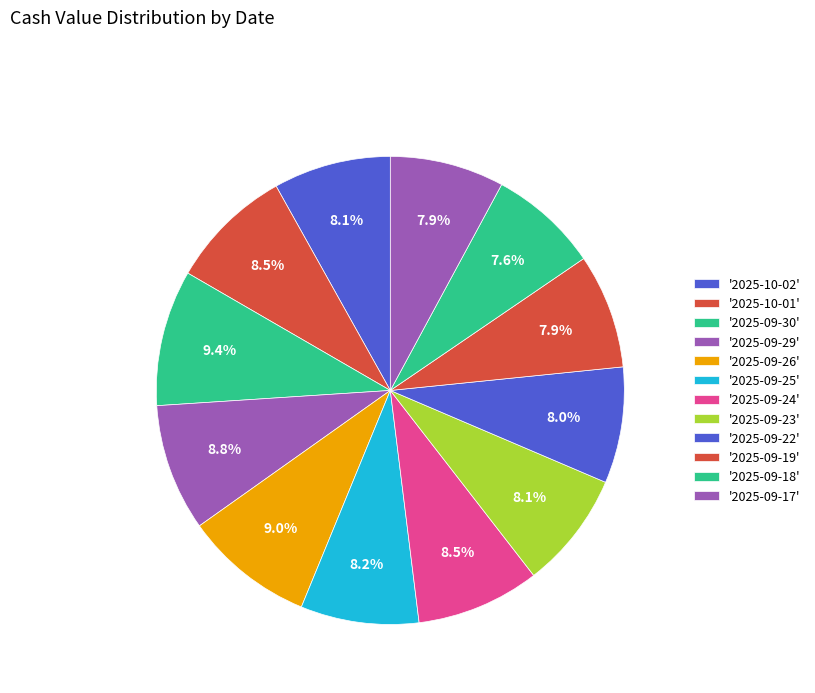

Rank the categories by value from highest to lowest.

2025-09-30, 2025-09-26, 2025-09-29, 2025-10-01, 2025-09-24, 2025-09-25, 2025-10-02, 2025-09-23, 2025-09-22, 2025-09-19, 2025-09-17, 2025-09-18